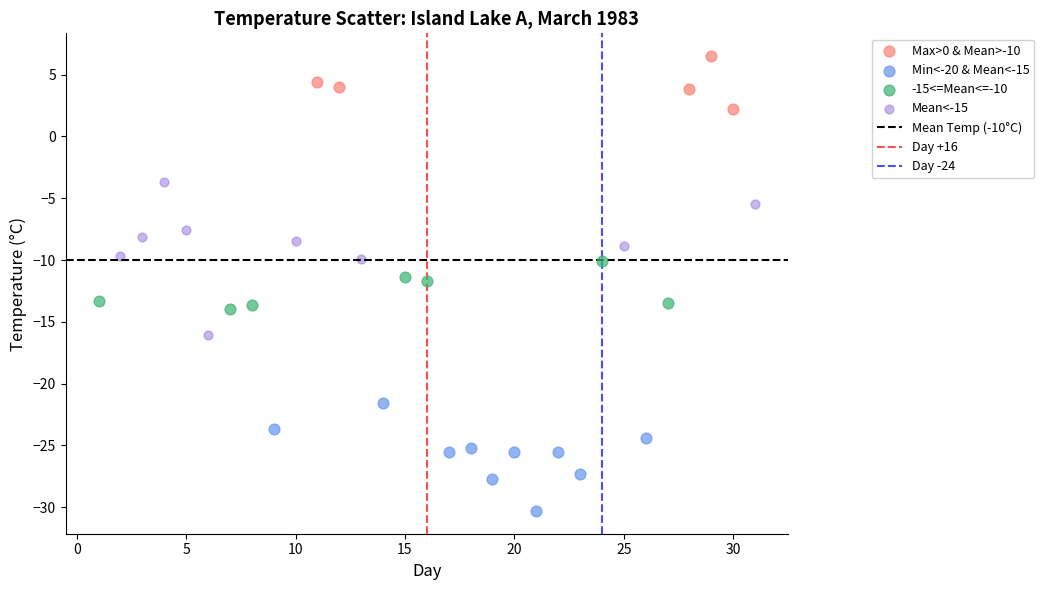

Which series reaches the maximum Y coordinate?

Max>0 & Mean>-10